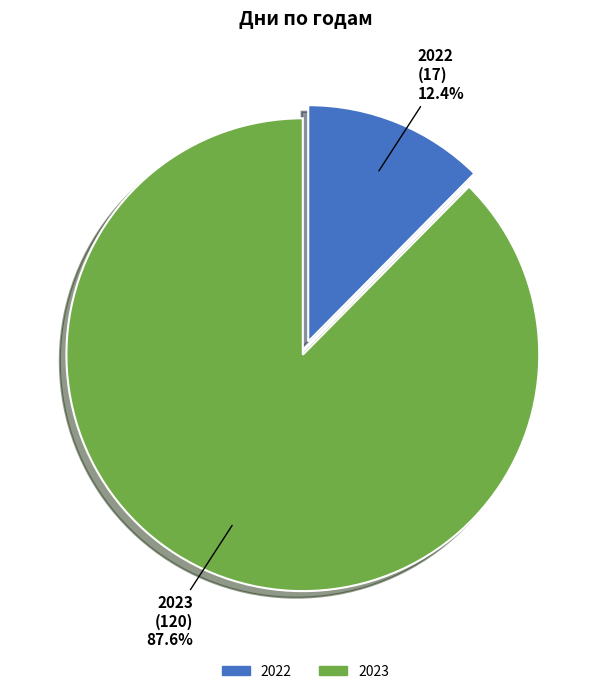

Which slice represents more than half of the pie?

2023